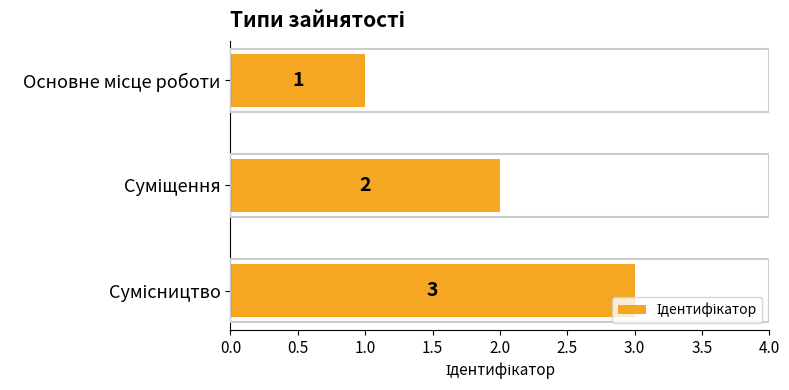

What is the maximum value shown in the chart?

3